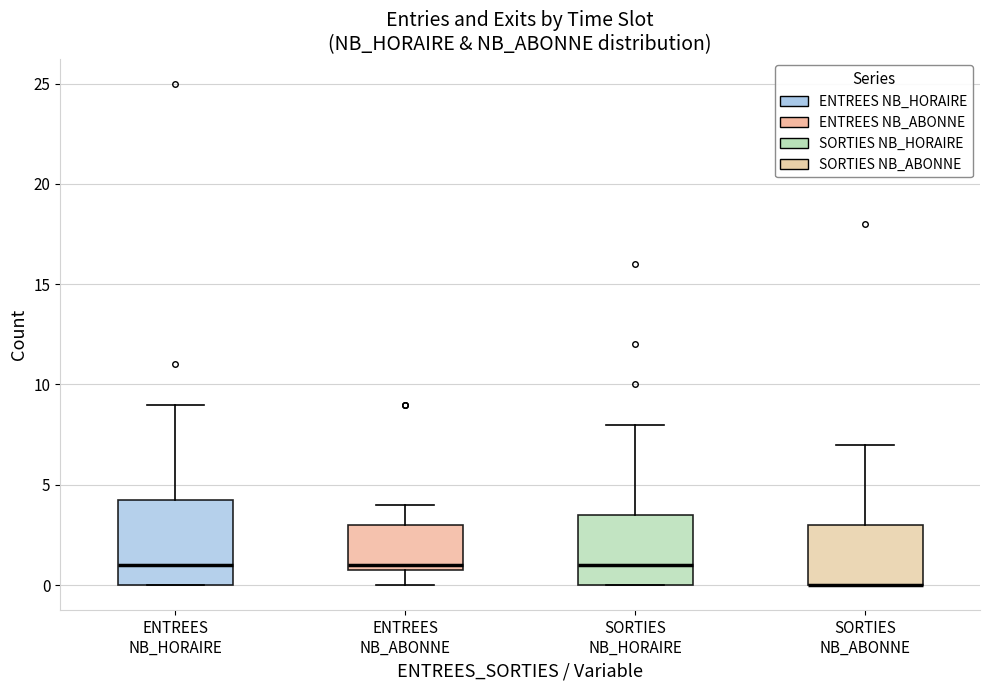

Reading left to right, read every box against the y-axis: the position of its median line, the range the box covers, and the ends of its whiskers. The values are not printed on the chart, so give them approximately, as read against the axis.

ENTREES NB_HORAIRE: median 1.0, box 0.0 to 4.5, whiskers 0.0 to 9.0
ENTREES NB_ABONNE: median 1.0 (just above the box's lower edge), box 1.0 to 3.0, whiskers 0.0 to 4.0
SORTIES NB_HORAIRE: median 1.0, box 0.0 to 3.5, whiskers 0.0 to 8.0
SORTIES NB_ABONNE: median 0.0 (drawn on the box's lower edge), box 0.0 to 3.0, whiskers 0.0 to 7.0